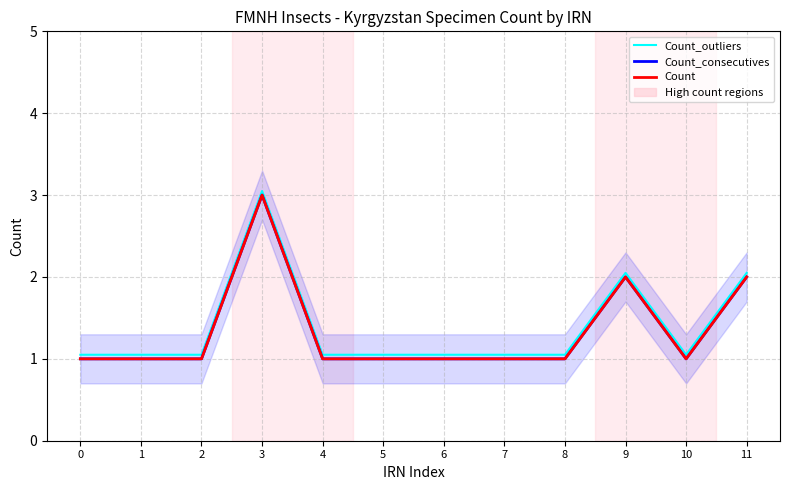

What is the sum of the Count_outliers values at 3 and 9?

5.1